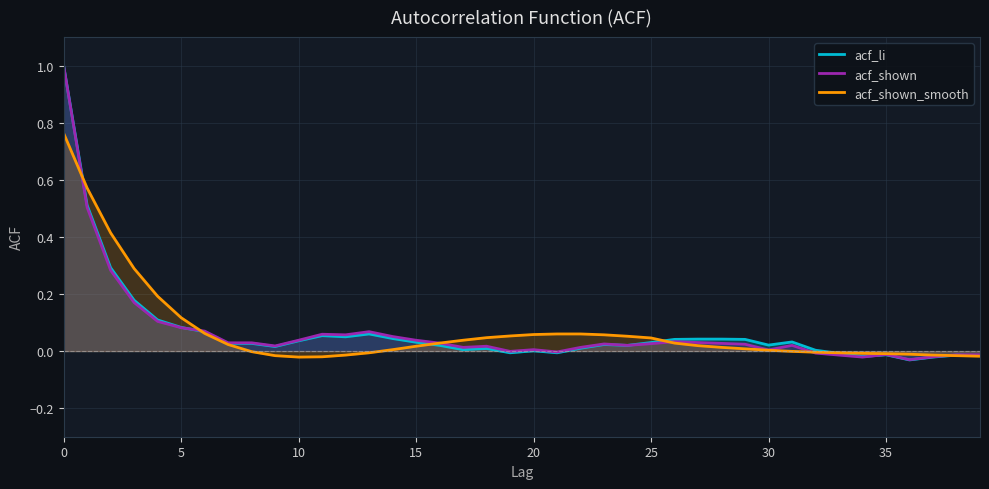

What is the total value across all series at 25?

0.3